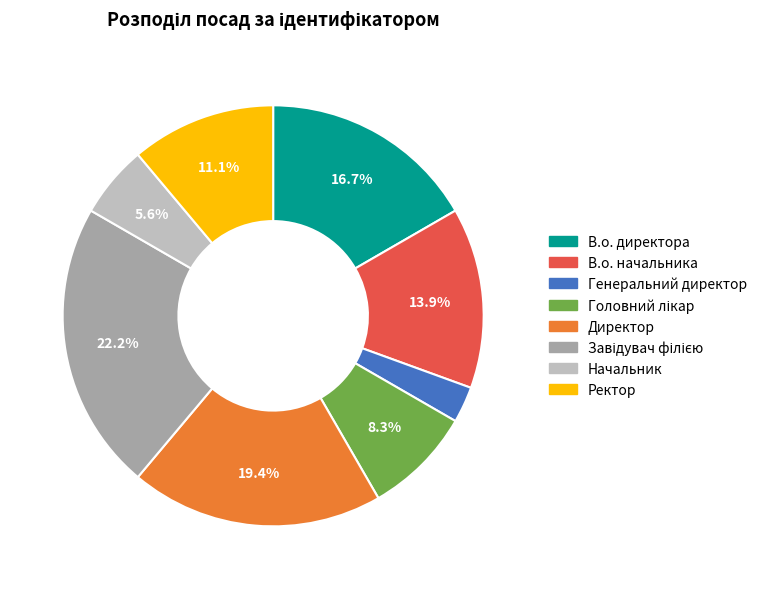

Combined, what portion of the pie is Директор and В.о. директора?

36.1%